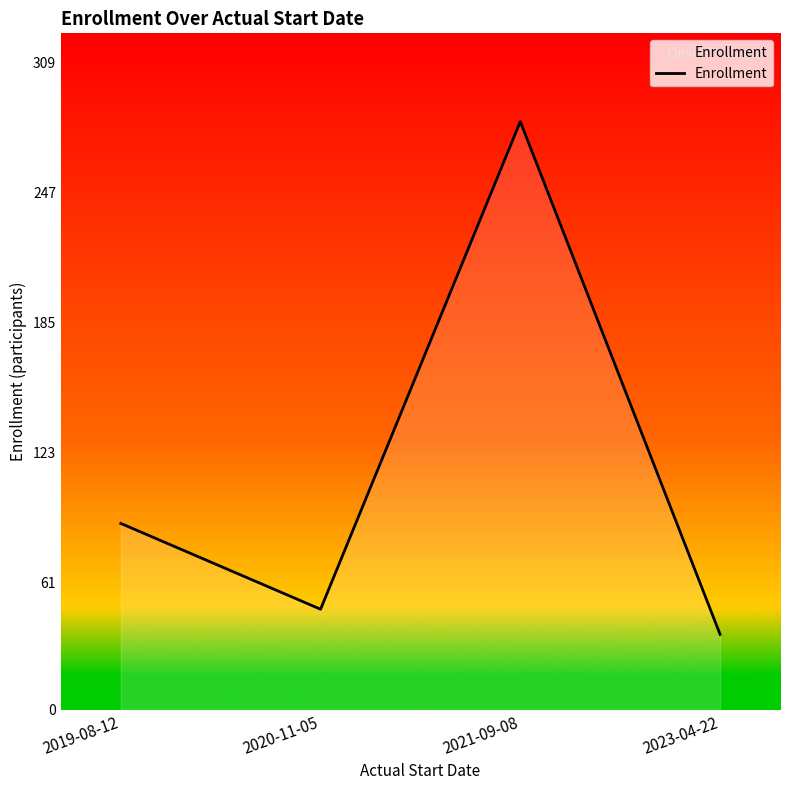

List the labels in order of value, largest first.

2021-09-08, 2019-08-12, 2020-11-05, 2023-04-22